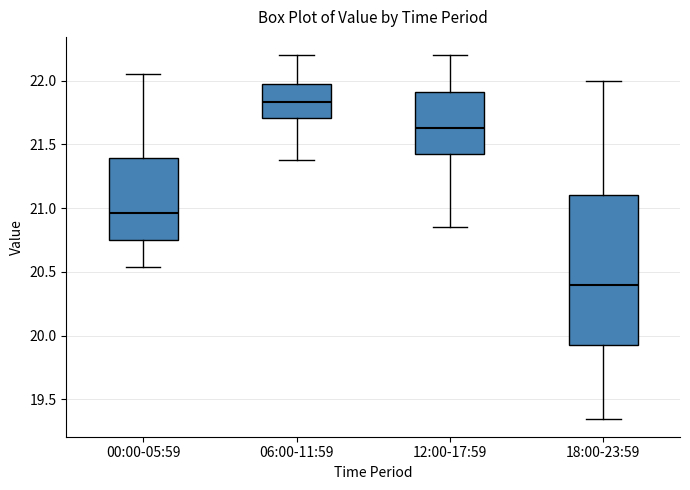

Reading left to right, transcribe this box plot: for each box, give where its median line is, the range the box spans, and where its two whiskers end, as read against the y-axis. The values are not printed on the chart, so give them approximately, as read against the axis.

00:00-05:59: median 20.95, box 20.75 to 21.40, whiskers 20.55 to 22.05
06:00-11:59: median 21.85, box 21.70 to 21.95, whiskers 21.40 to 22.20
12:00-17:59: median 21.65, box 21.45 to 21.90, whiskers 20.85 to 22.20
18:00-23:59: median 20.40, box 19.95 to 21.10, whiskers 19.35 to 22.00